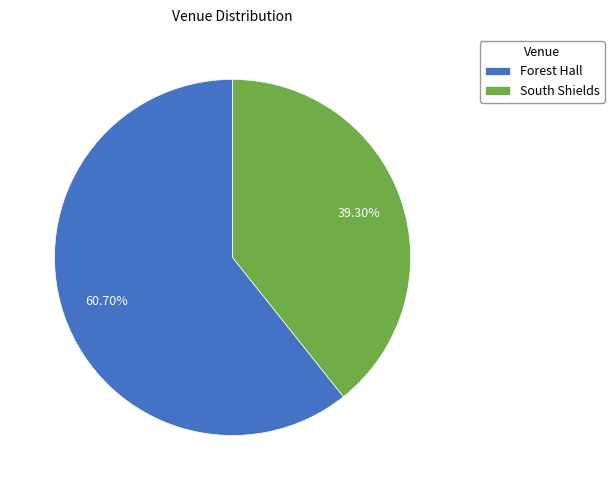

Which slice is the largest?

Forest Hall